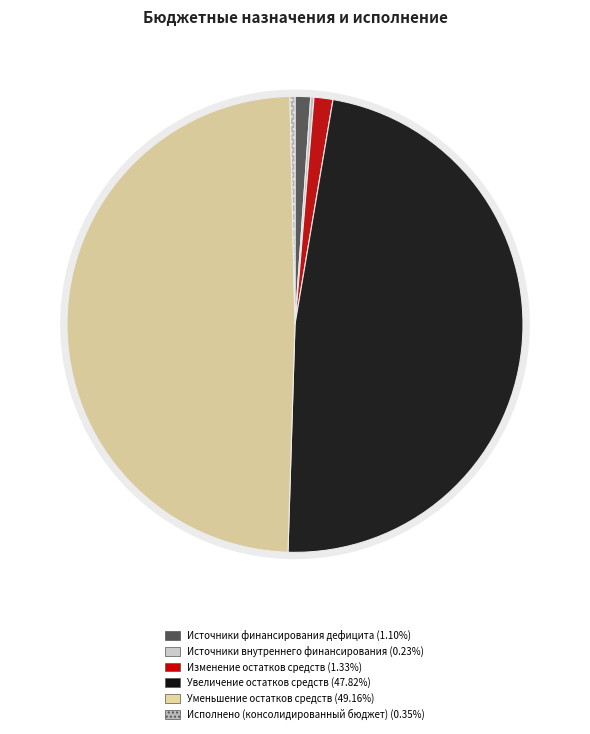

Is it true that Увеличение остатков средств is 54% of the pie?

False